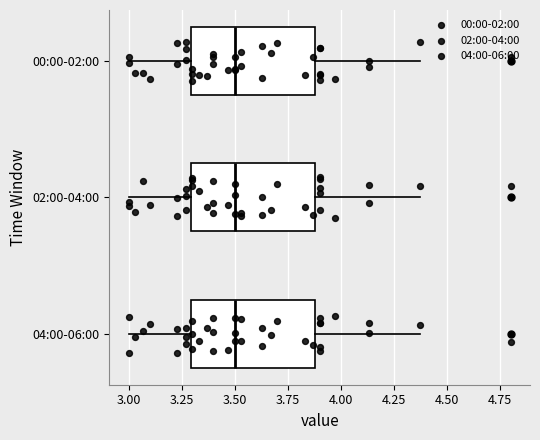

Reading bottom to top, transcribe this box plot: for each box, give where its median line is, the range the box spans, and where its two whiskers end, as read against the x-axis. The values are not printed on the chart, so give them approximately, as read against the axis.

04:00-06:00: median 3.50, box 3.30 to 3.90, whiskers 3.00 to 4.35
02:00-04:00: median 3.50, box 3.30 to 3.90, whiskers 3.00 to 4.35
00:00-02:00: median 3.50, box 3.30 to 3.90, whiskers 3.00 to 4.35